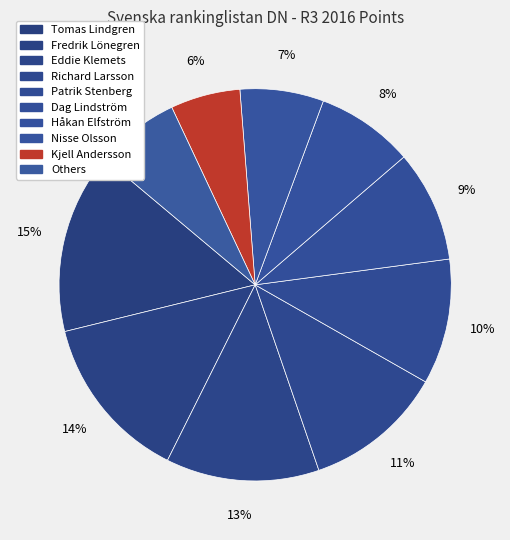

How many segments does this pie chart have?

10